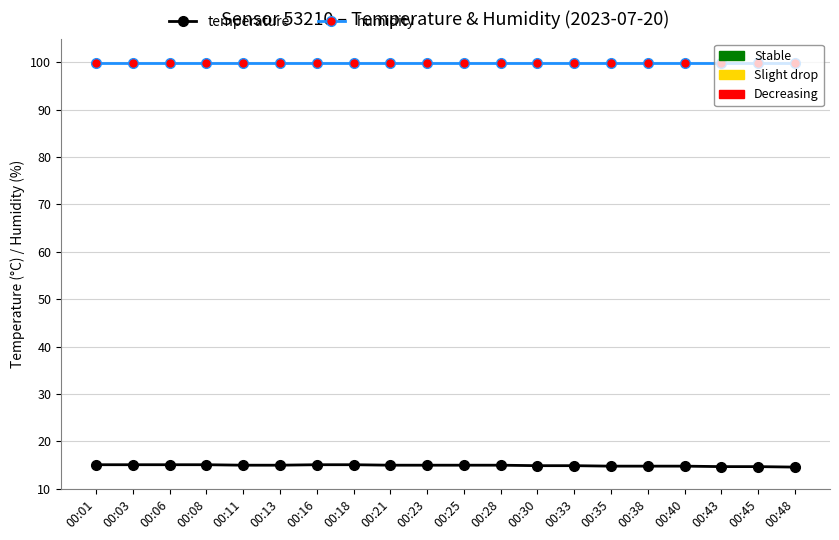

What is the total value across all series at 00:28?

114.9